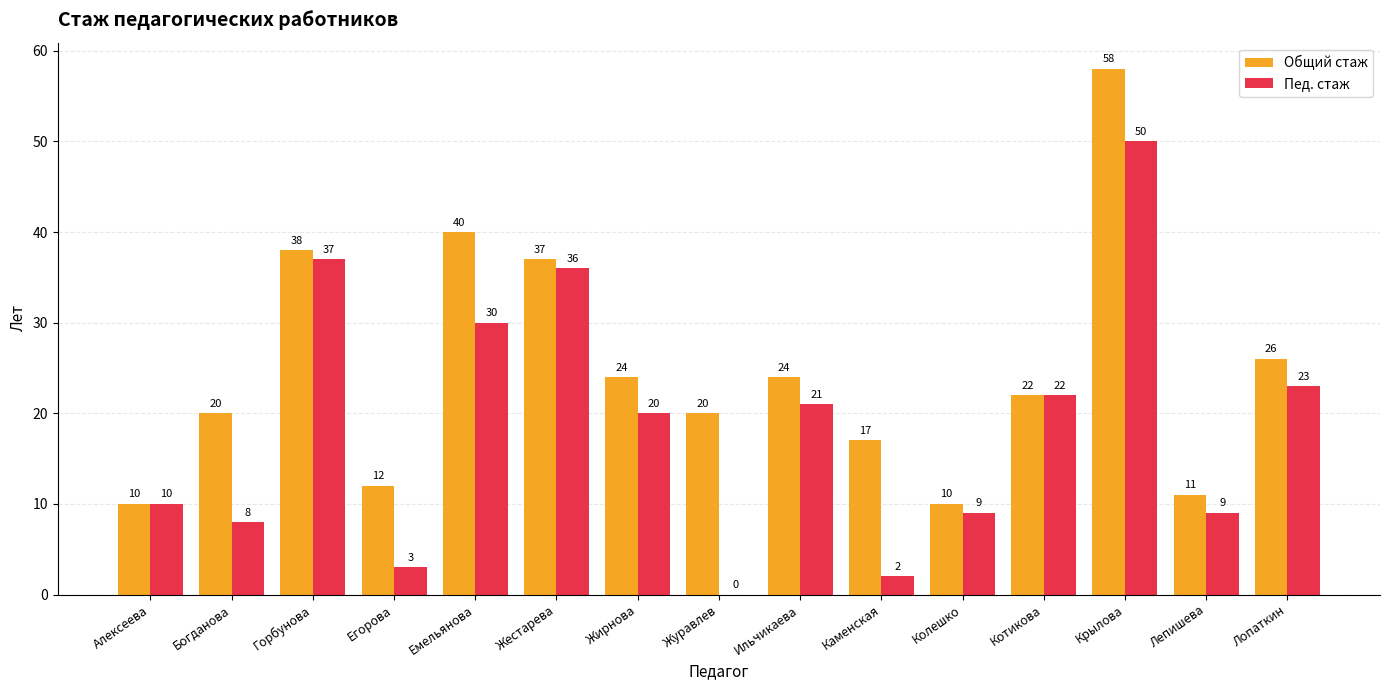

True or false: Пед. стаж has a value of 37 at Горбунова.

True